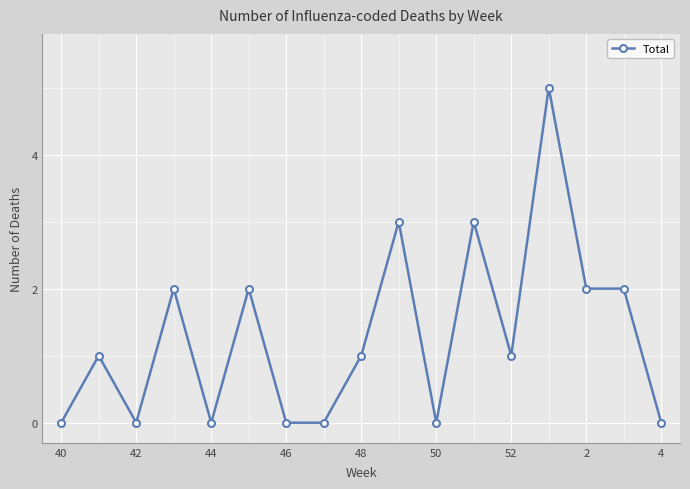

What is the average value?

1